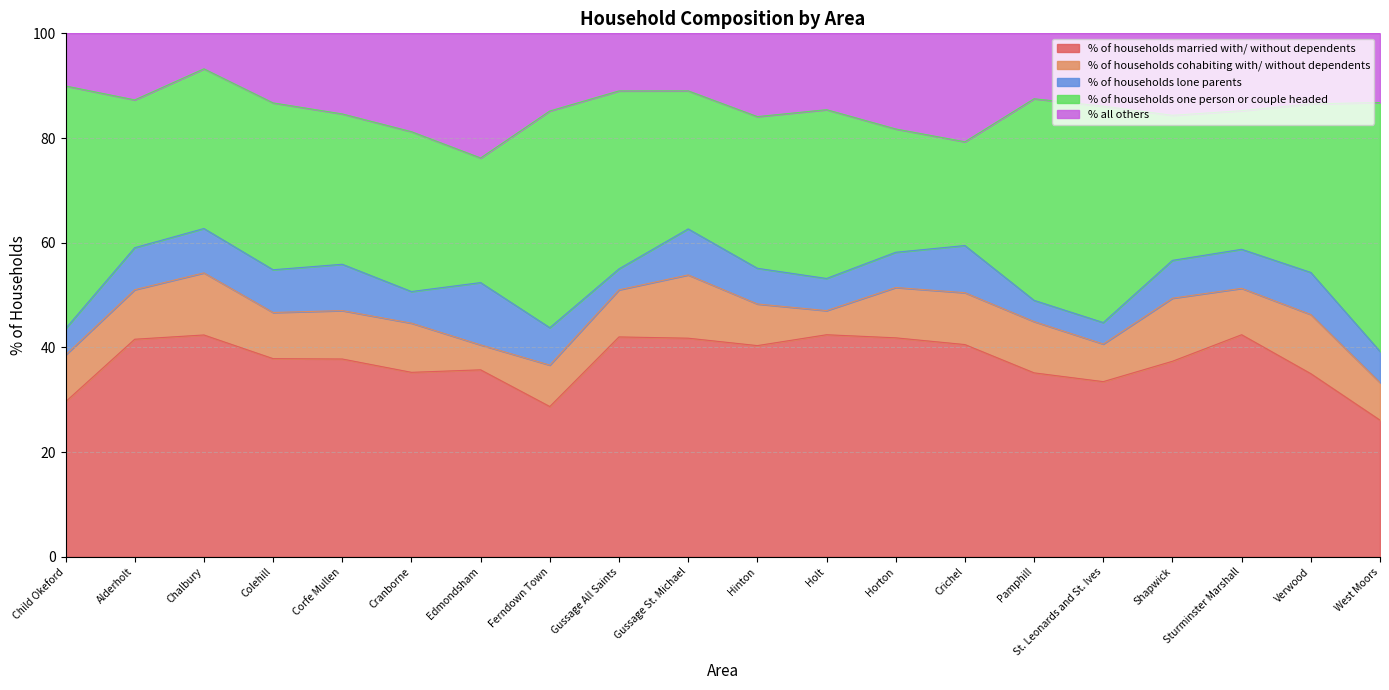

How many interior local valleys does the % of households lone parents series have?

5